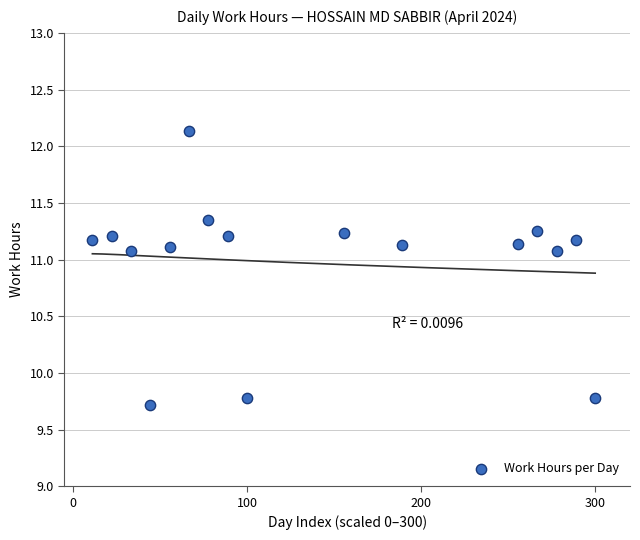

What is the range of Y values (max minus min)?

2.4